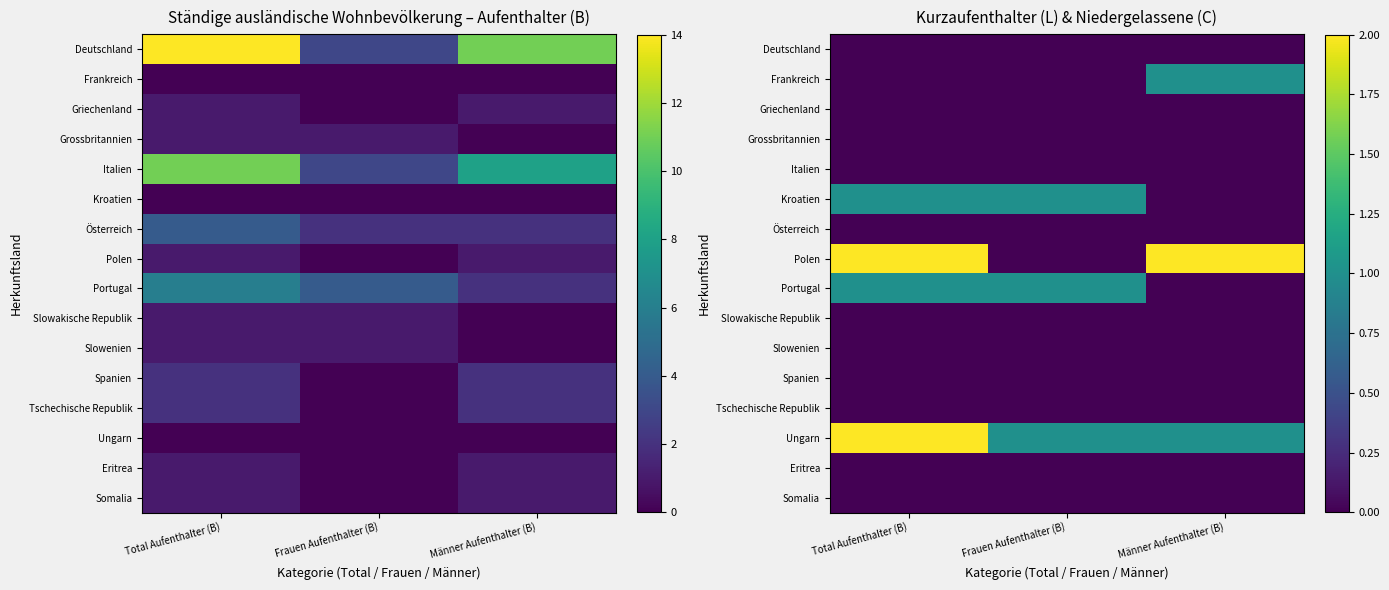

Rank the categories by Kroatien value from highest to lowest.

Total Aufenthalter (B), Frauen Aufenthalter (B), Männer Aufenthalter (B)